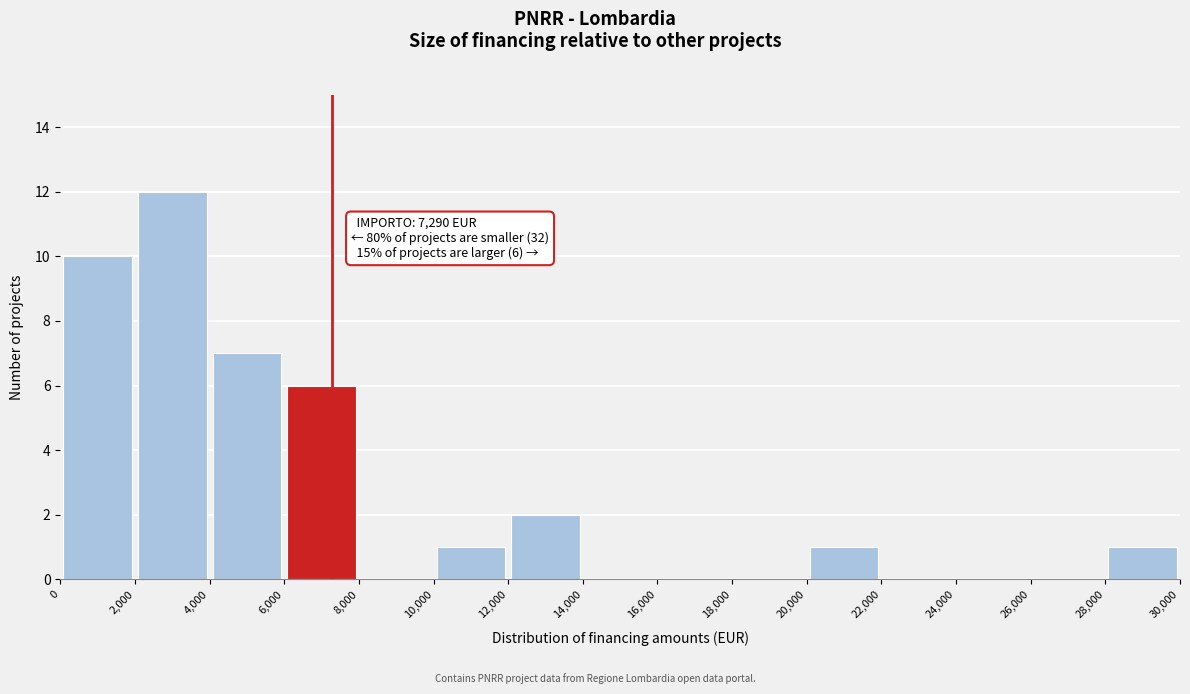

Over which range of the x-axis is the bar tallest?

2,000 to 4,000